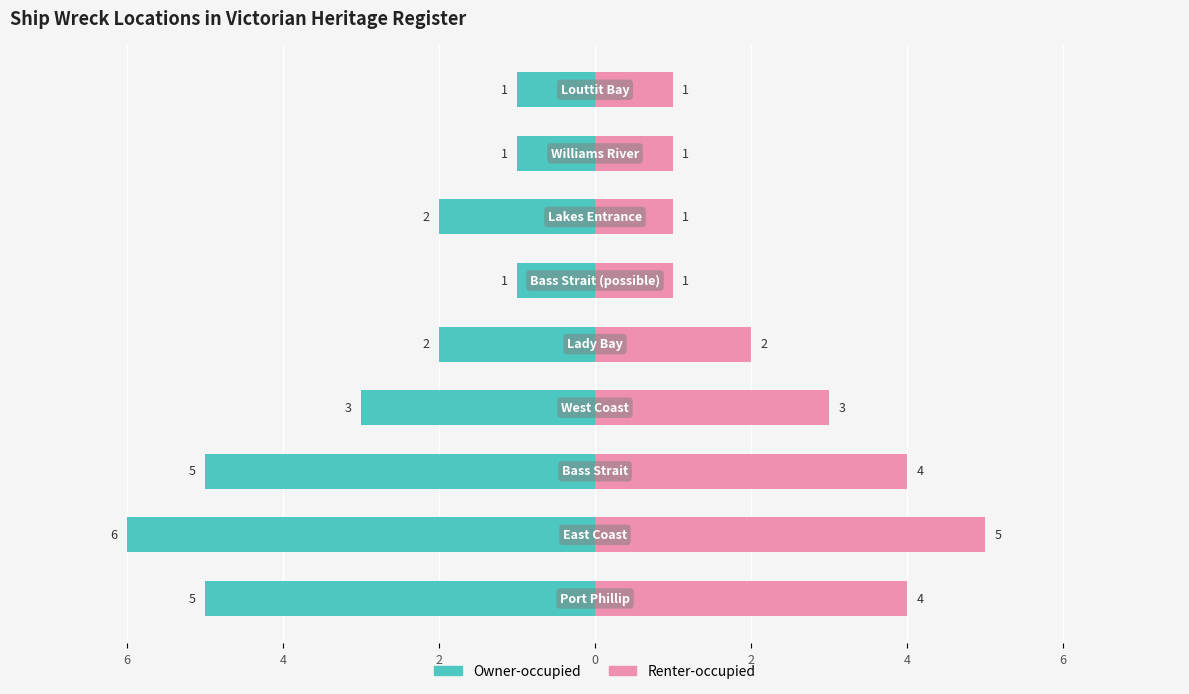

At how many categories does at least one series exceed 0?

9